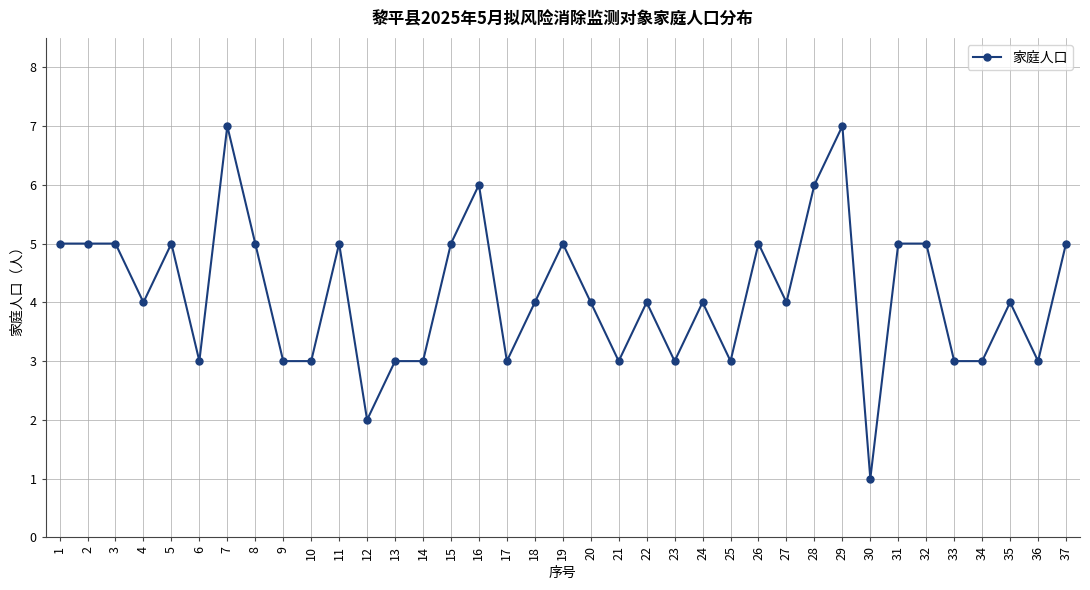

The value at 8 is 5. True or false?

True